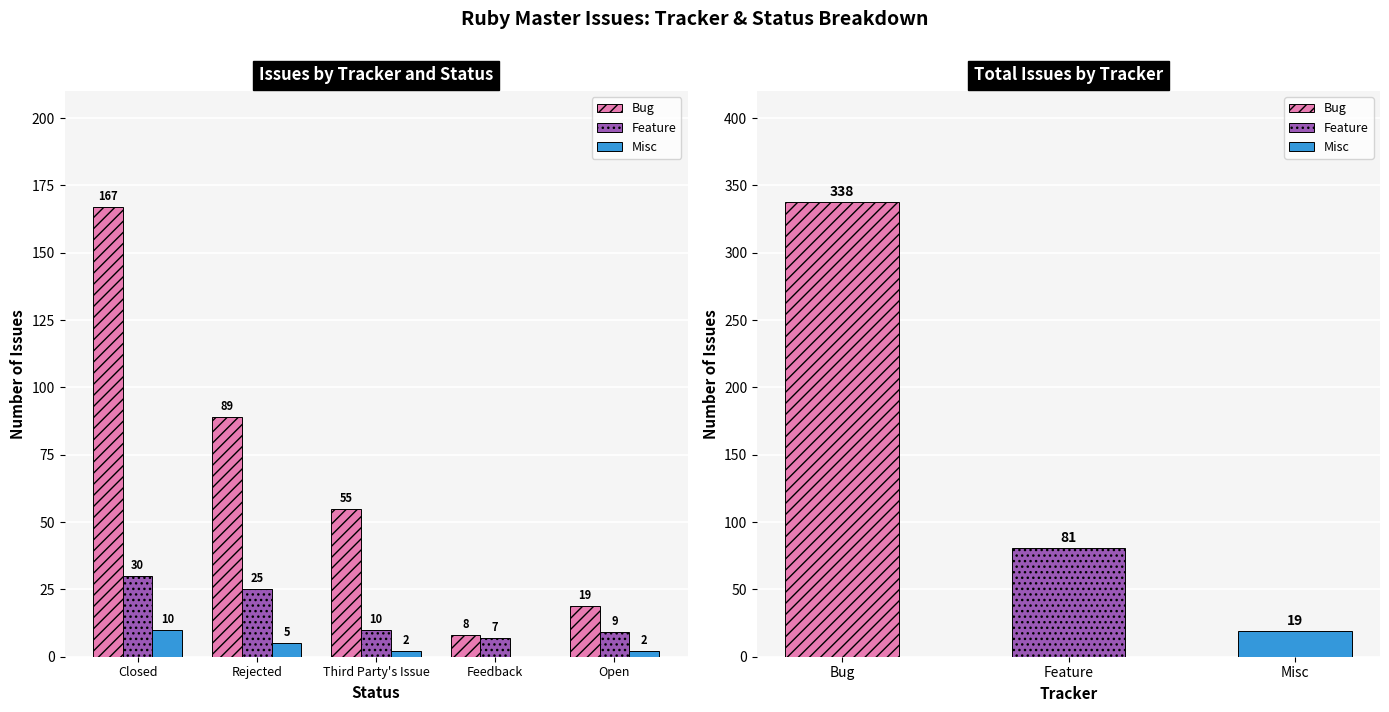

What position from the right is Closed?

5